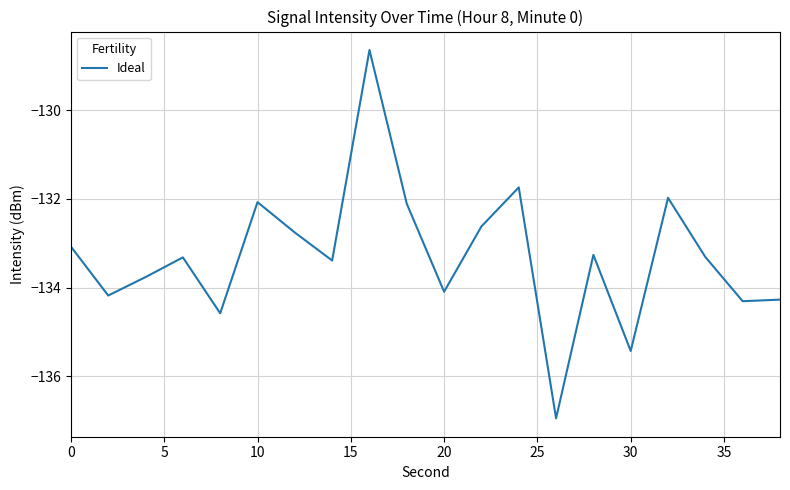

What is the difference between the maximum and minimum values?

8.3